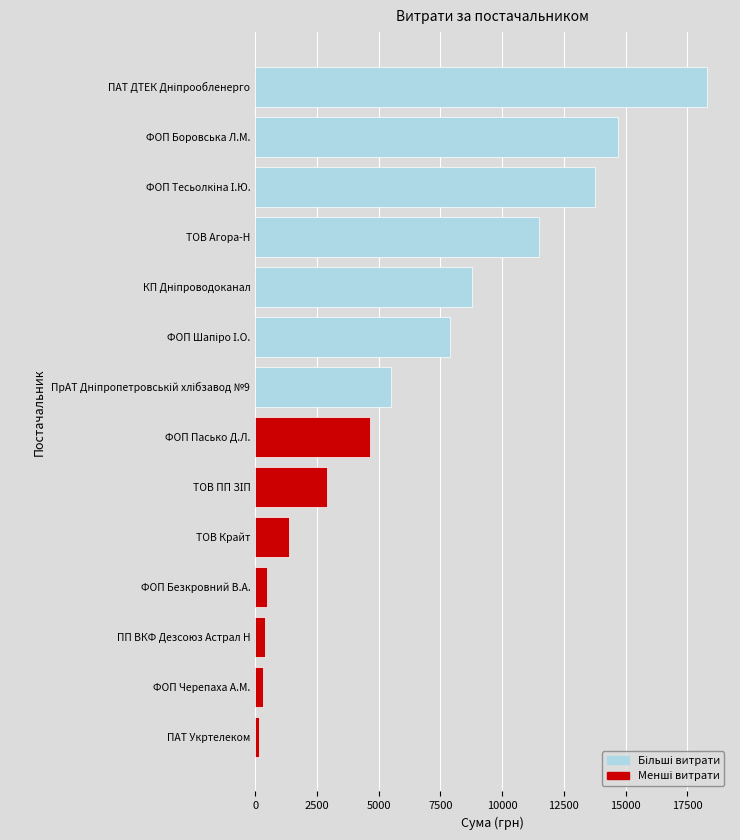

Between ФОП Пасько Д.Л. and ФОП Безкровний В.А., which is larger?

ФОП Пасько Д.Л.